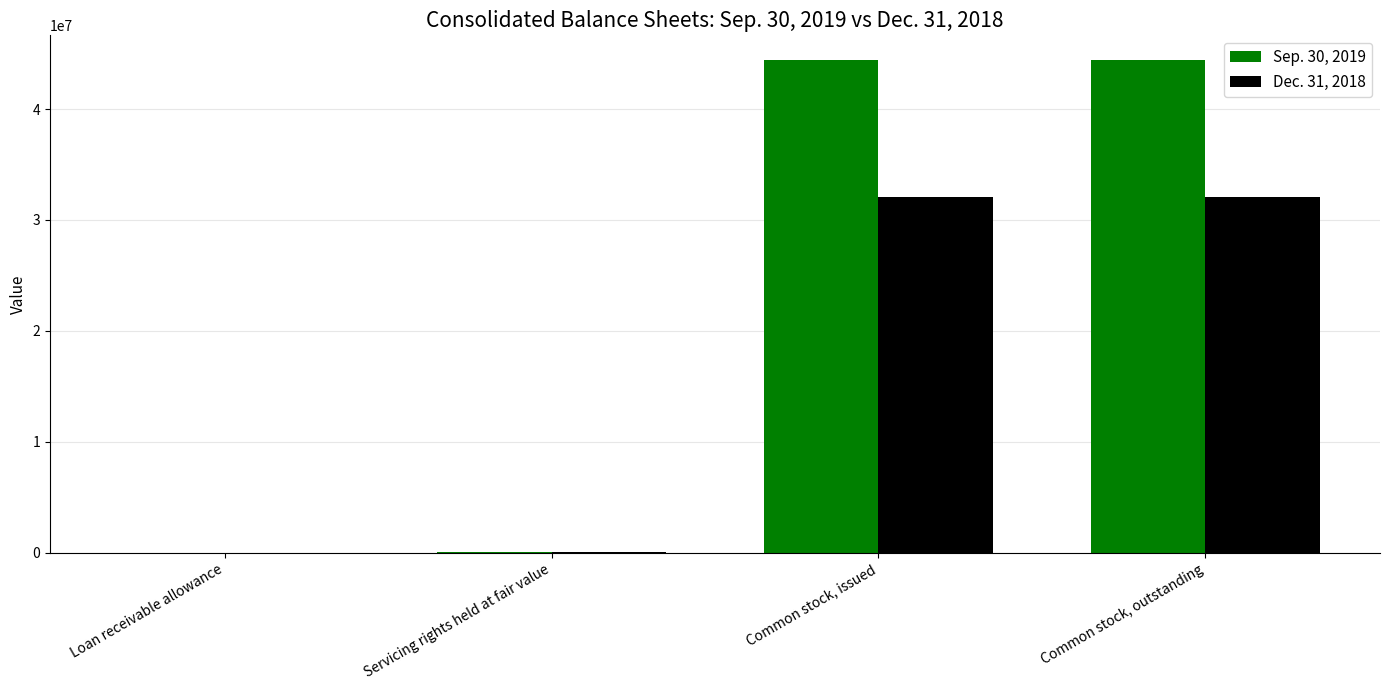

The Sep. 30, 2019 series shows 70097710 at Common stock, issued. True or false?

False